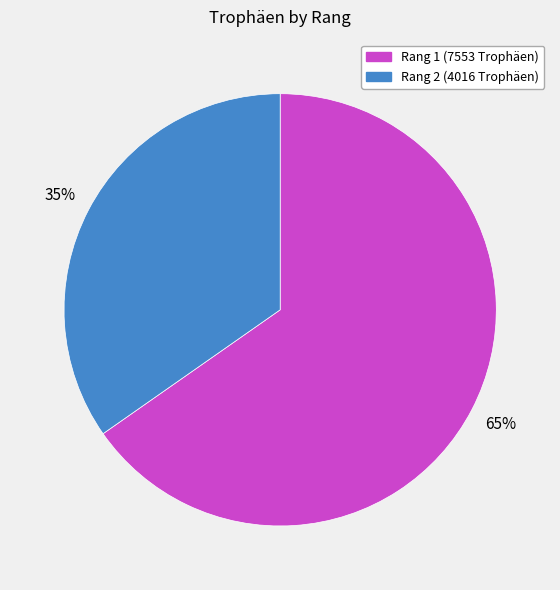

Is there a majority slice in this chart?

Yes